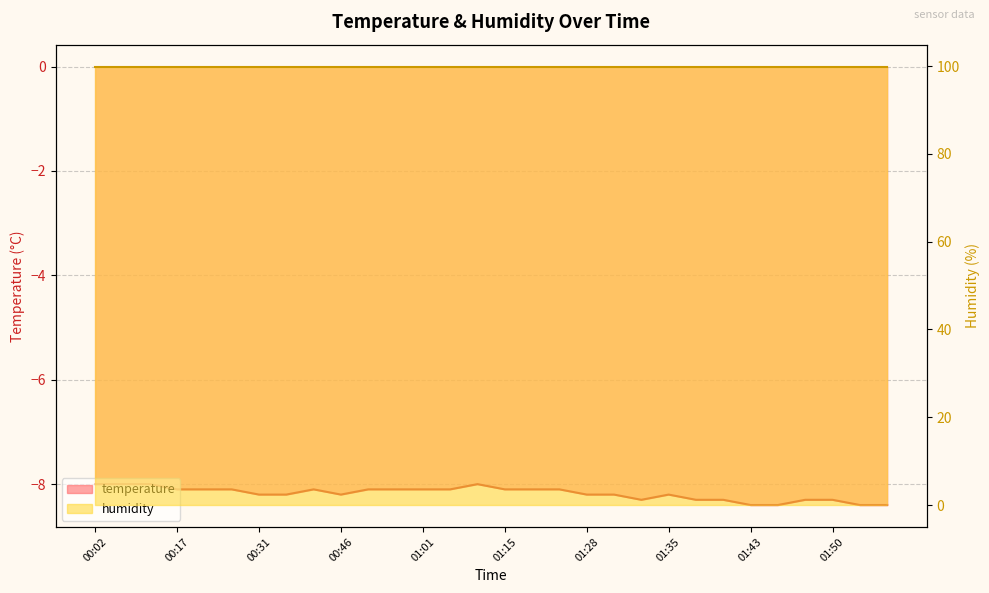

Reading right to left, list all the values displayed in this chart.

01:55=-8.4	01:53=-8.4	01:50=-8.3	01:48=-8.3	01:45=-8.4	01:43=-8.4	01:40=-8.3	01:38=-8.3	01:35=-8.2	01:33=-8.3	01:30=-8.2	01:28=-8.2	01:25=-8.1	01:20=-8.1	01:15=-8.1	01:11=-8.0	01:06=-8.1	01:01=-8.1	00:57=-8.1	00:51=-8.1	00:46=-8.2	00:41=-8.1	00:36=-8.2	00:31=-8.2	00:27=-8.1	00:22=-8.1	00:17=-8.1	00:12=-8.0	00:07=-8.0	00:02=-8.0